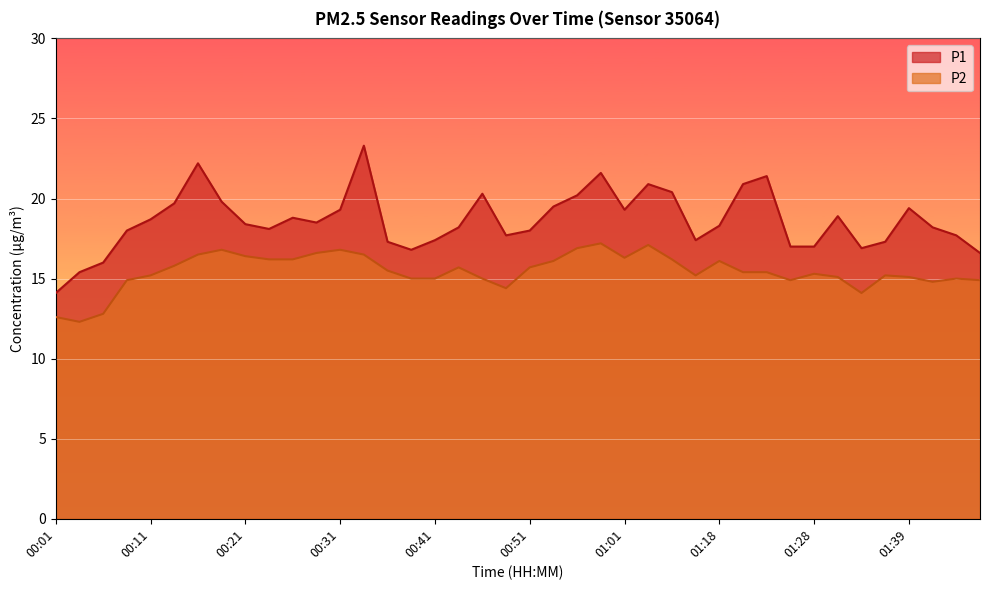

Where is the first local maximum for P1?

00:16